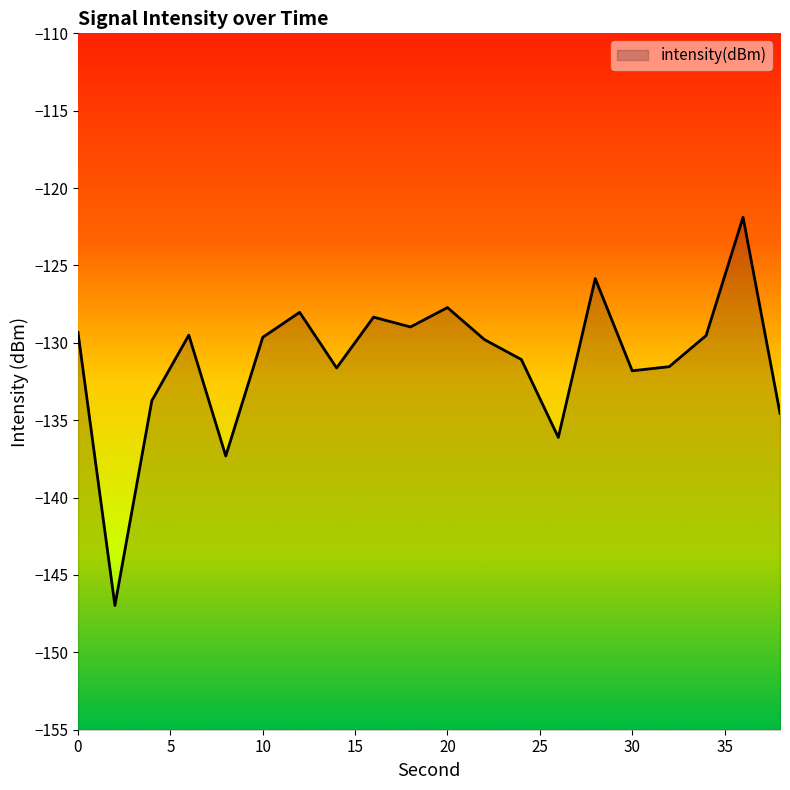

Reading right to left, what are all the values shown in this chart?

-134.6	-121.9	-129.5	-131.5	-131.8	-125.8	-136.1	-131.1	-129.8	-127.7	-129.0	-128.3	-131.6	-128.0	-129.6	-137.3	-129.5	-133.7	-147.0	-129.3